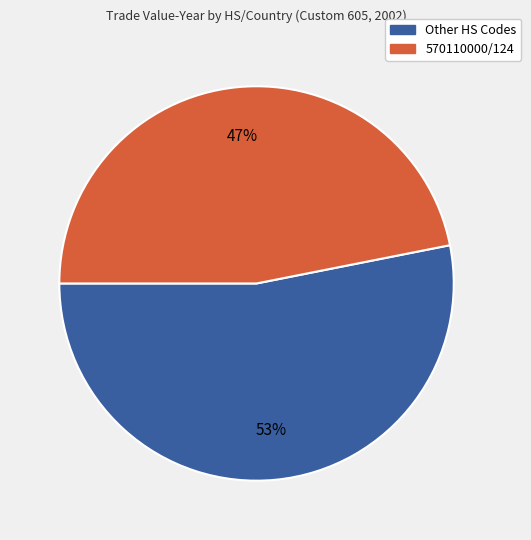

Is there any slice that represents more than half of the pie?

Yes